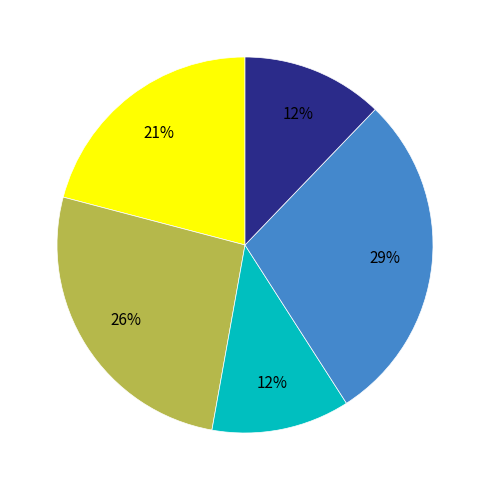

Is there any slice that represents more than half of the pie?

No